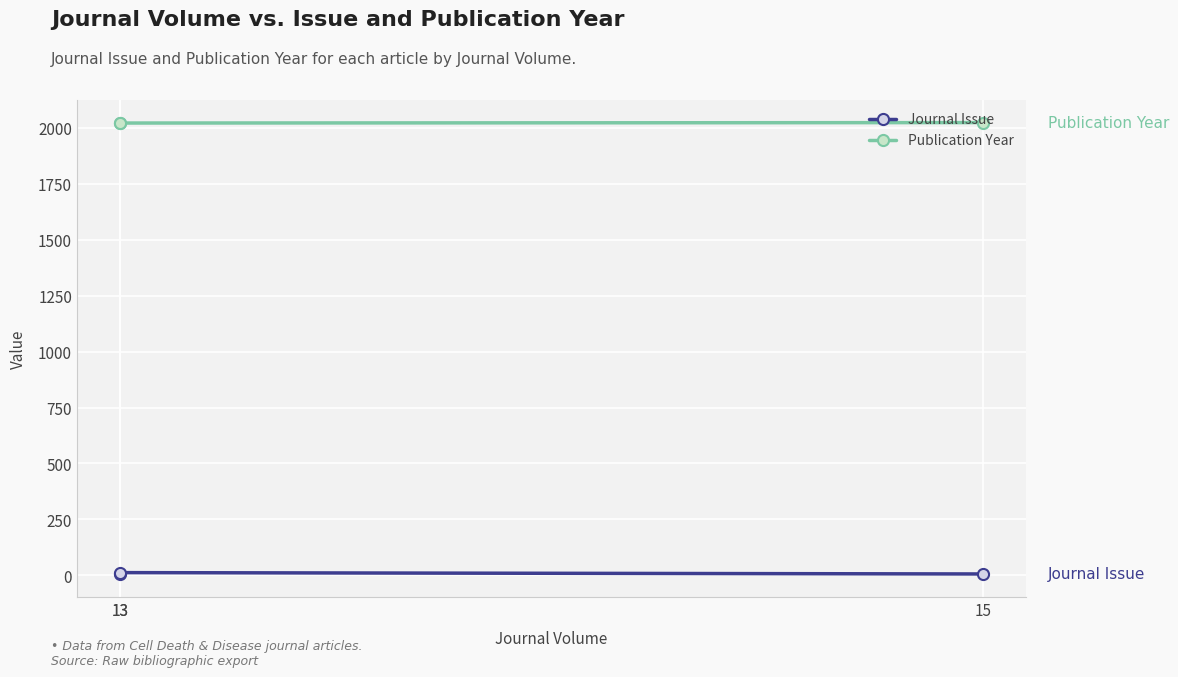

Count the Journal Issue values in the range 4 to 12.

3